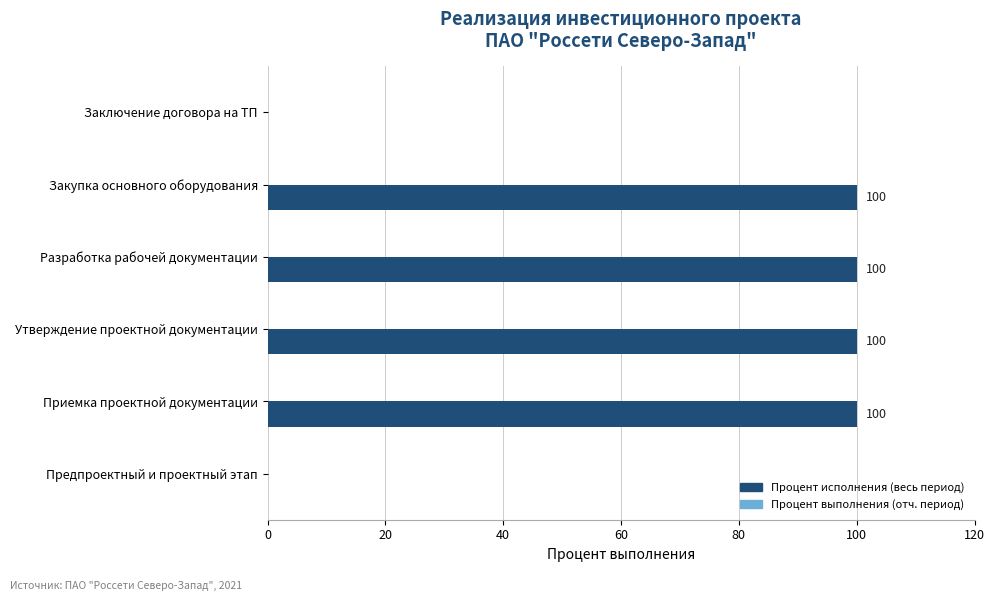

Which has a higher value, Утверждение проектной документации or Предпроектный и проектный этап?

Утверждение проектной документации